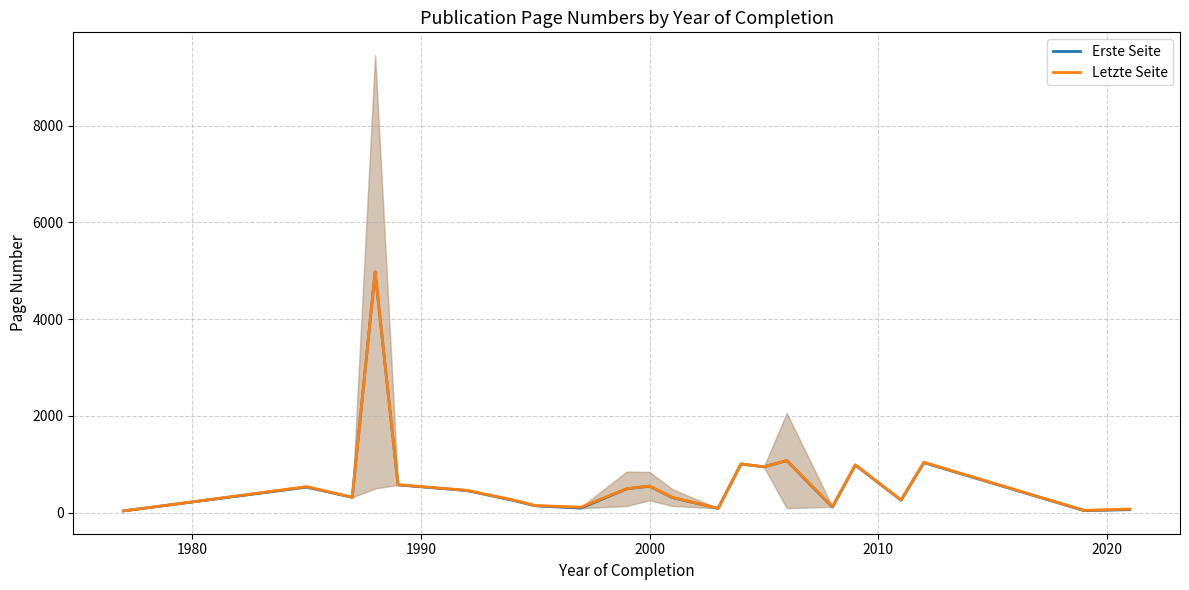

How many interior local valleys does the Letzte Seite series have?

7